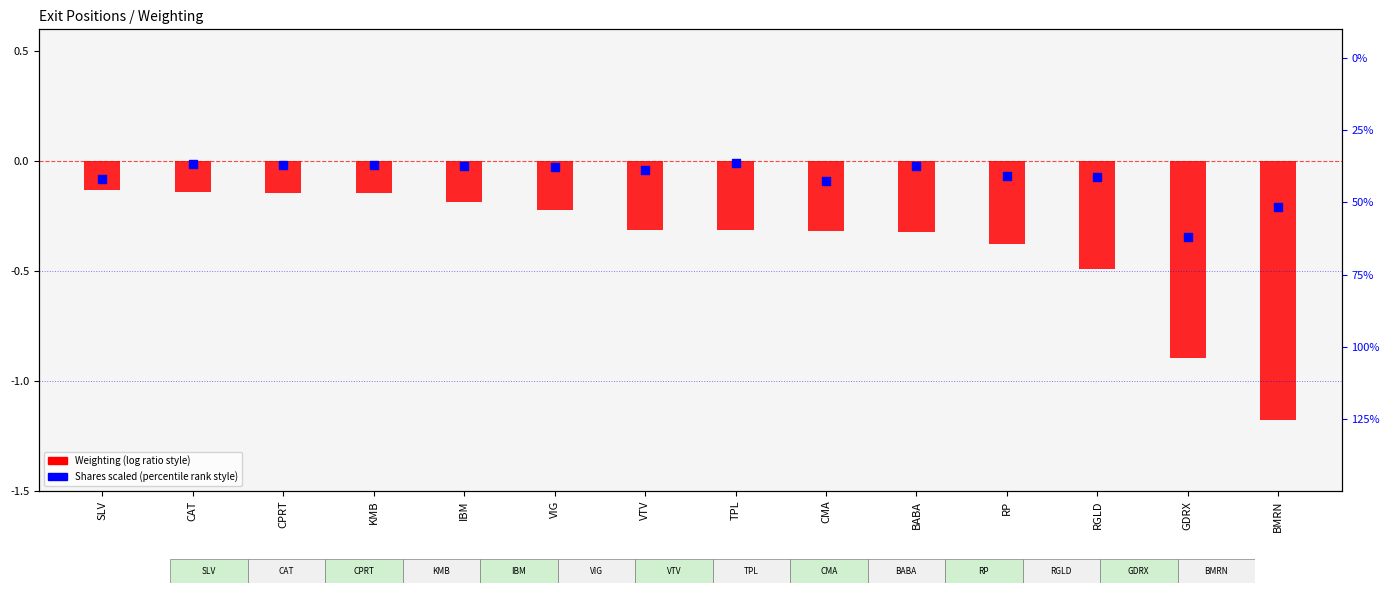

Which series has the largest total across all categories?

Shares (scaled, /1000)